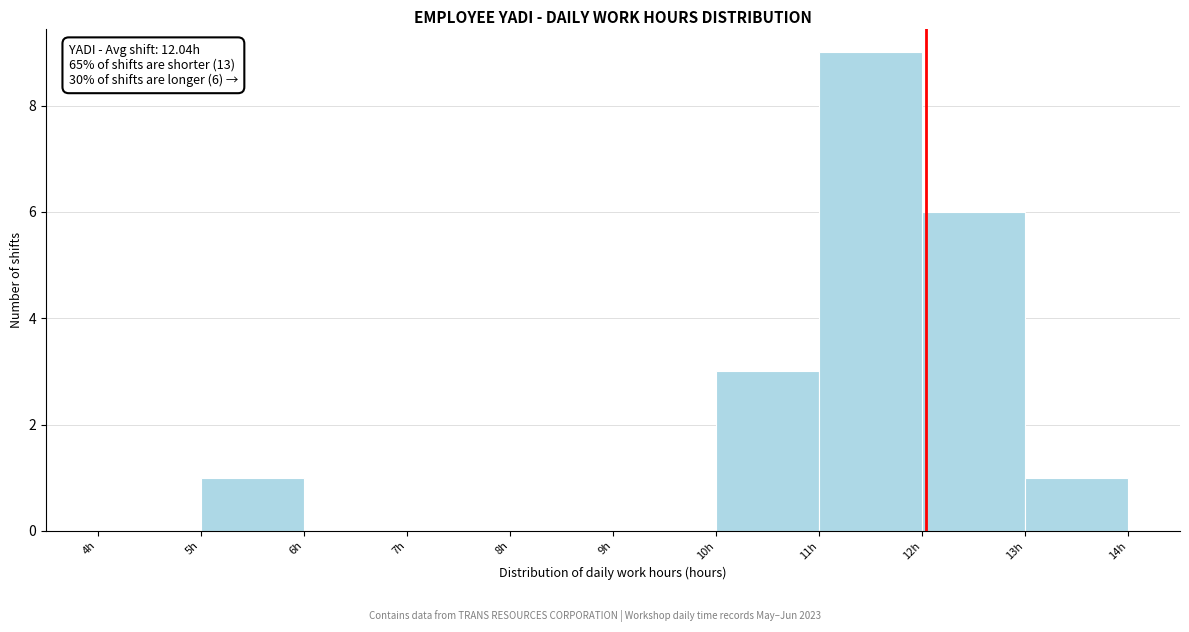

Which range on the x-axis has the tallest bar?

11 to 12